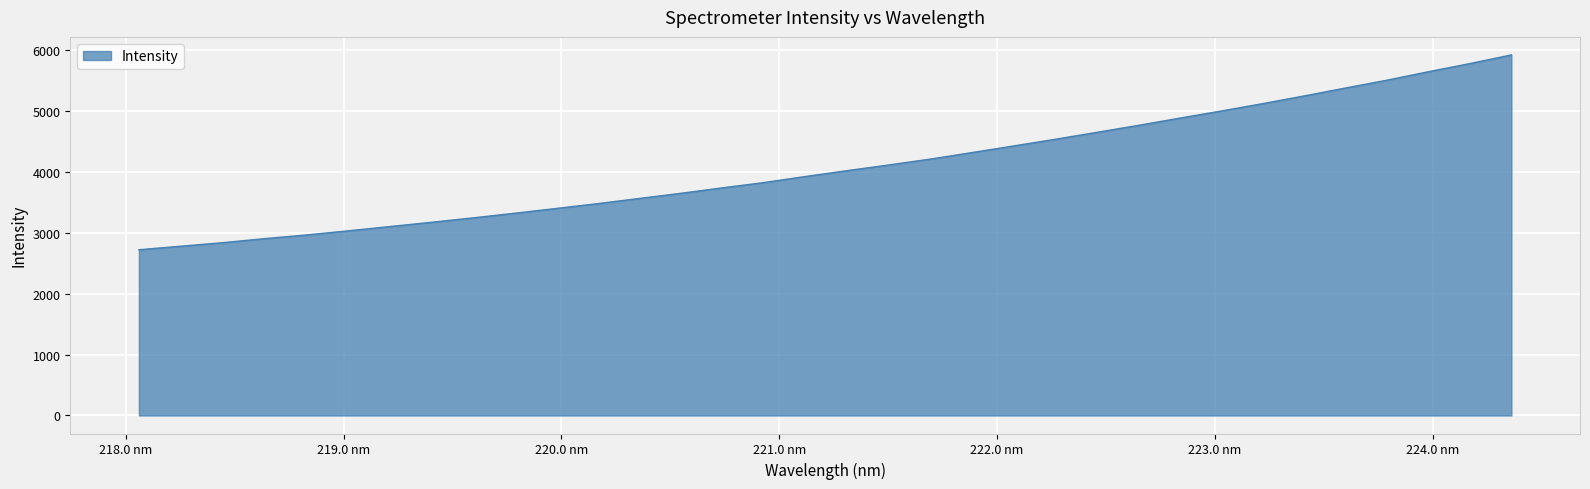

What is the difference between the maximum and minimum values?

3195.4